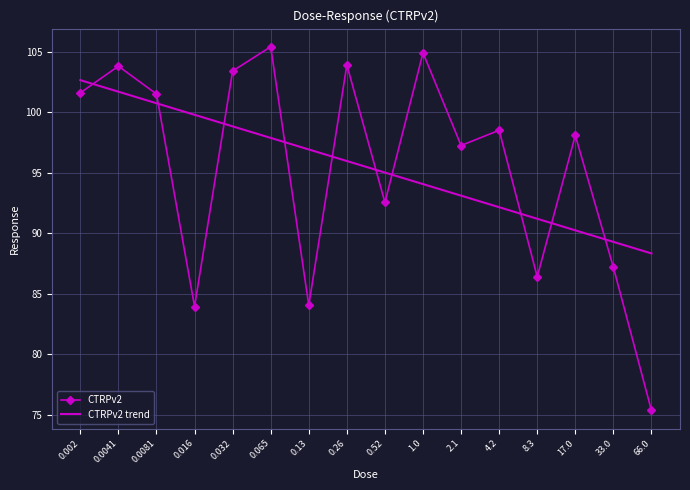

True or false: CTRPv2 trend has a value of 18.4 at 33.0.

False